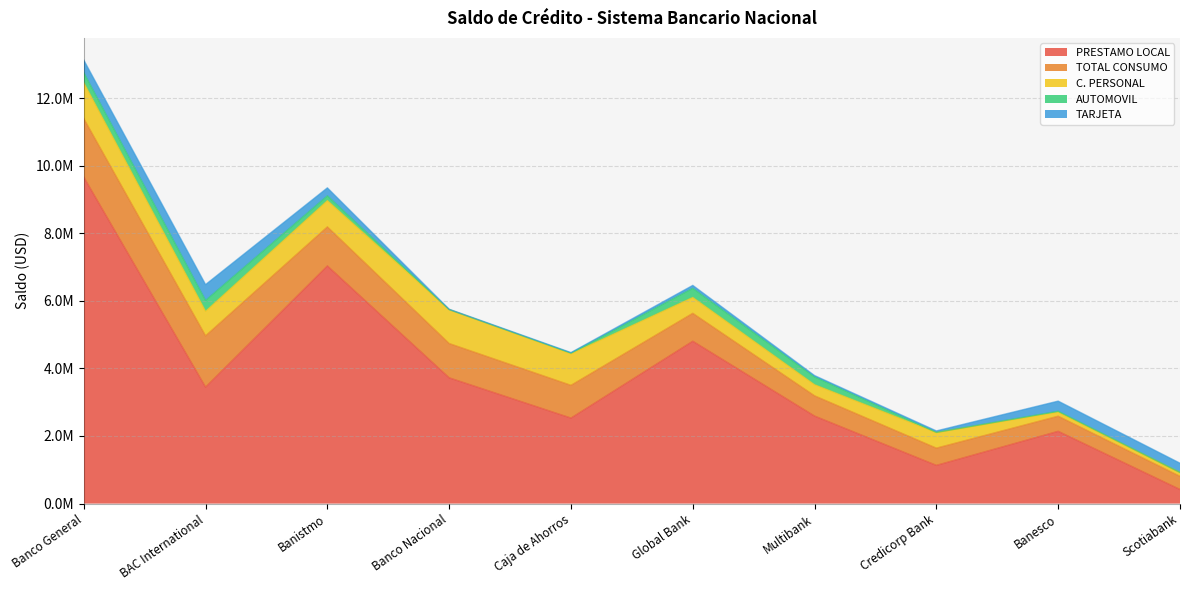

True or false: TARJETA has a value of 10038.0 at Caja de Ahorros.

False